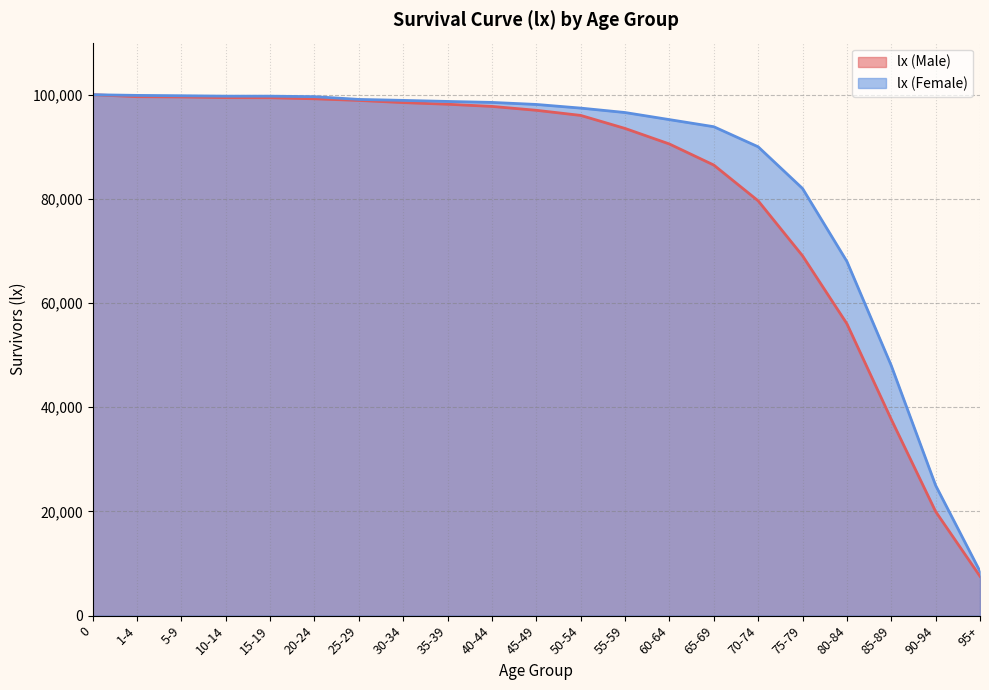

What is the difference between the values at 5-9 and 90-94?

79581